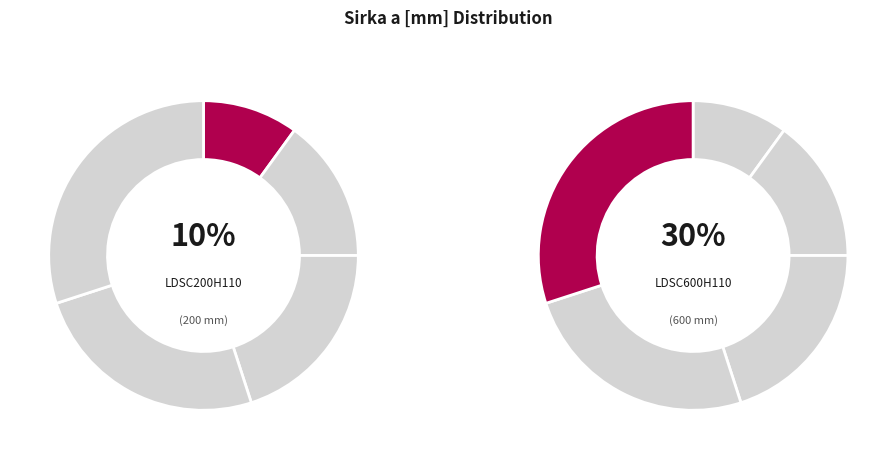

What is the smallest slice in the pie chart?

LDSC200H110